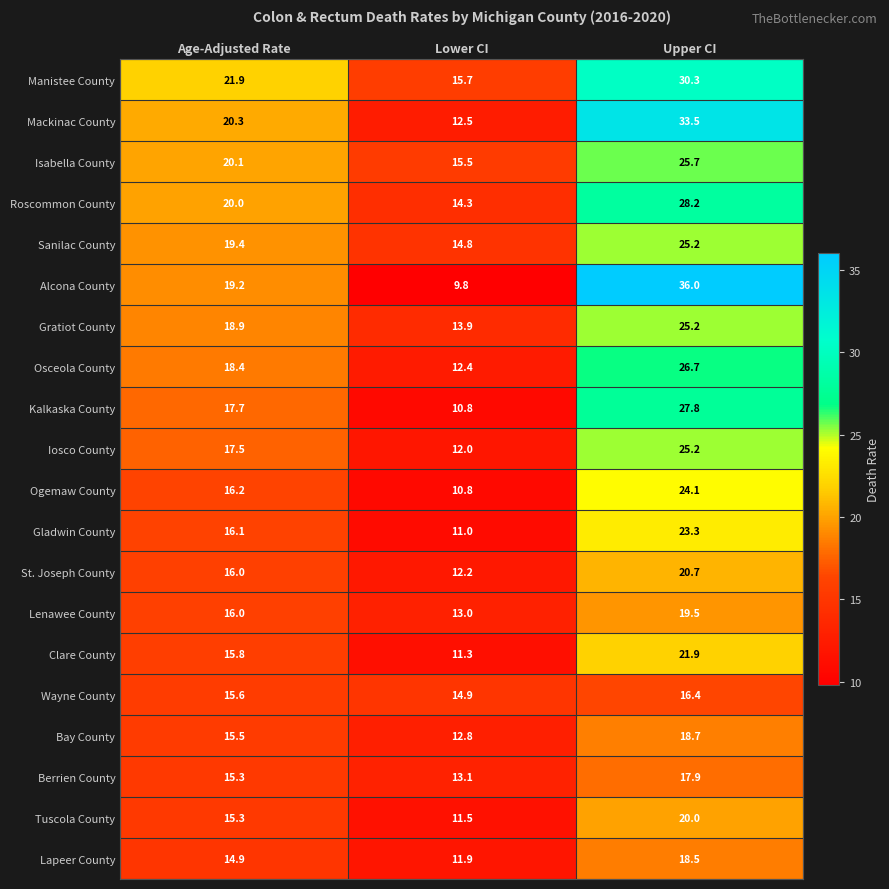

Which series changed the most between Lower CI and Upper CI?

Alcona County